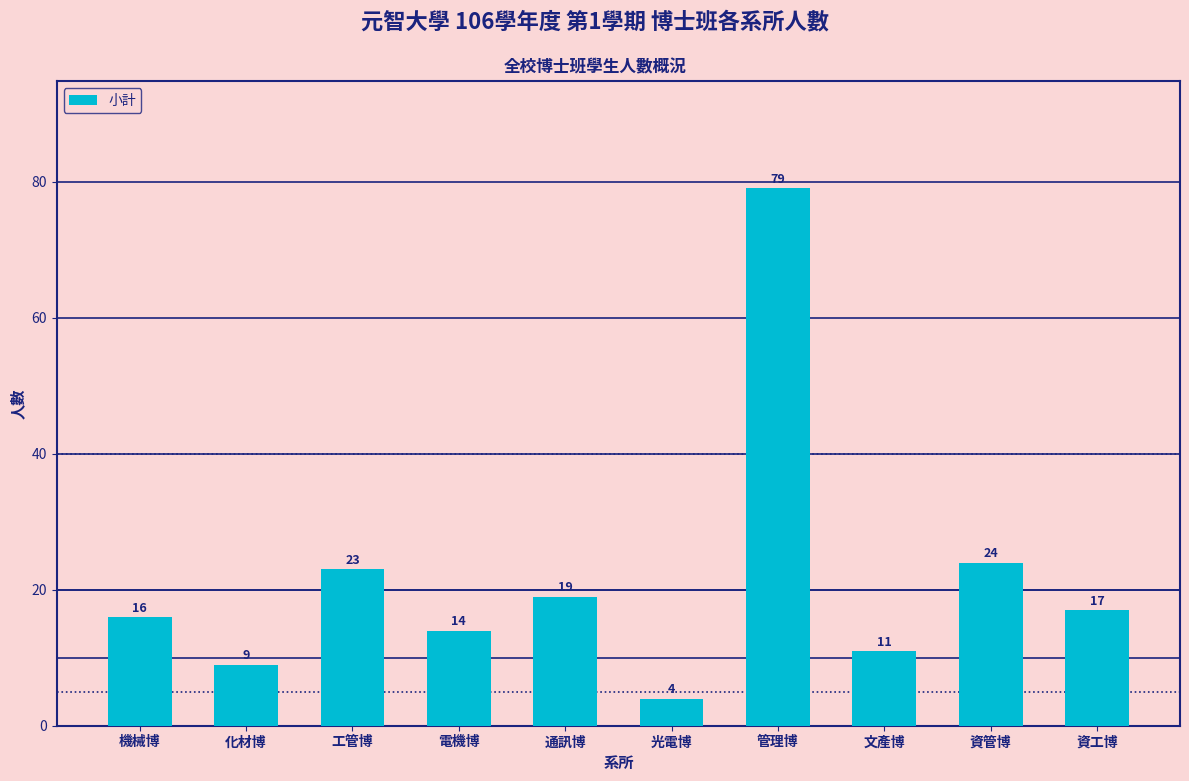

How many data points does each series have?

10